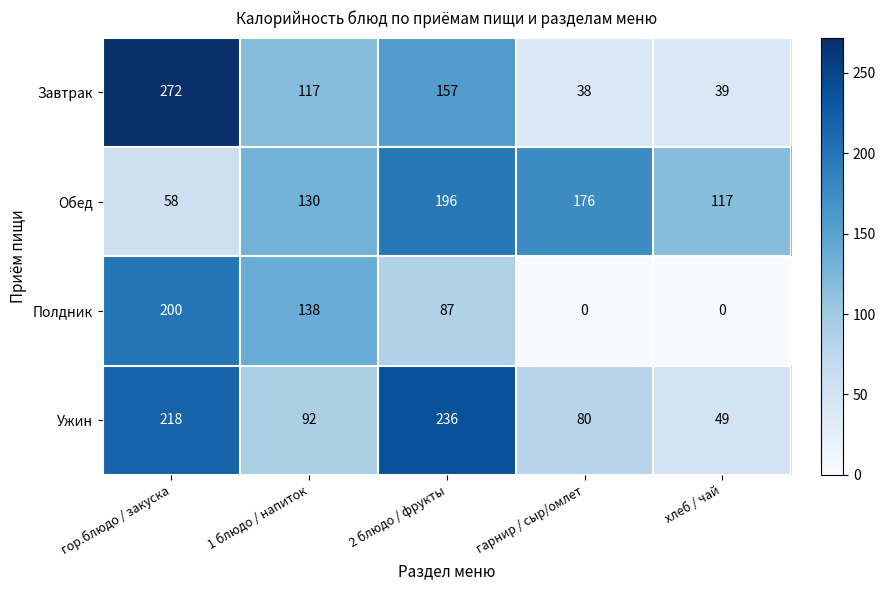

What is the difference between the highest and lowest values at 2 блюдо / фрукты?

149